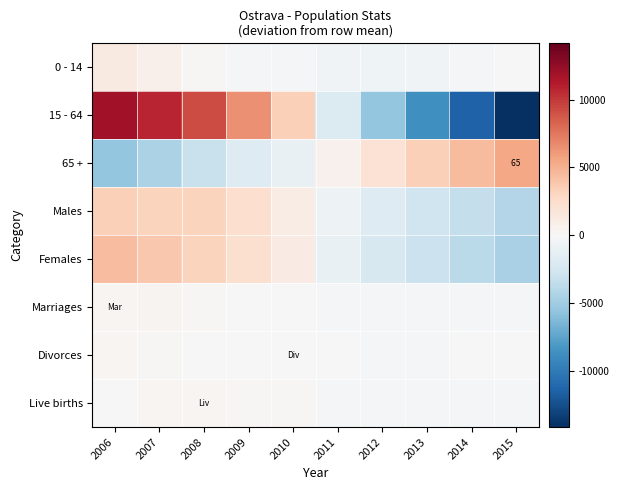

What is the difference between the highest and lowest values at 2009?

8307.8